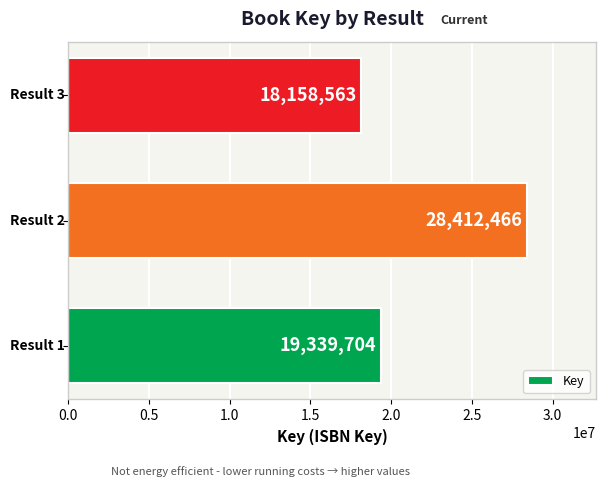

Count the values in the range 18158563 to 28412466.

3